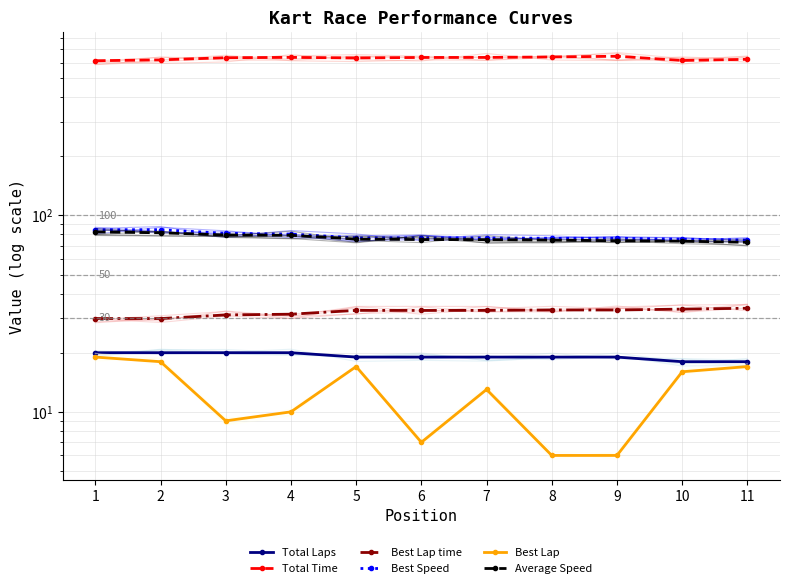

Is it true that Total Laps equals 31.0 at 8?

False